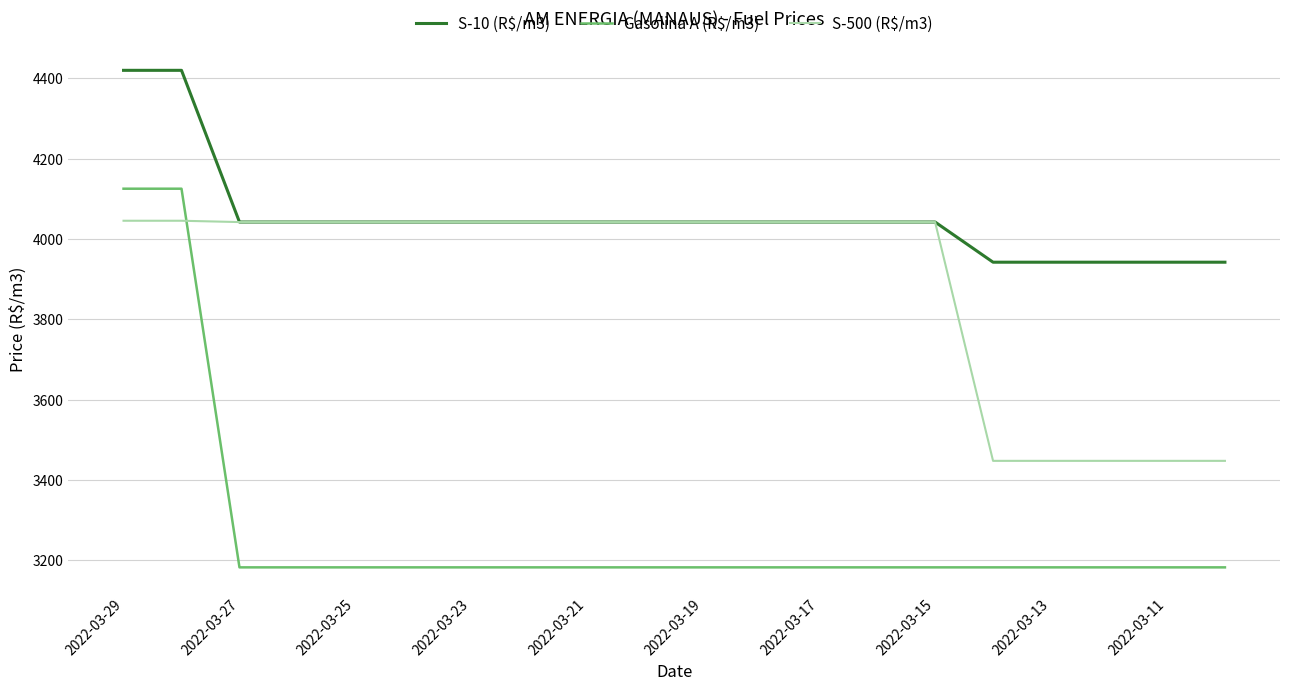

What is the lowest value of the S-500 (R$/m3) series?

3447.5